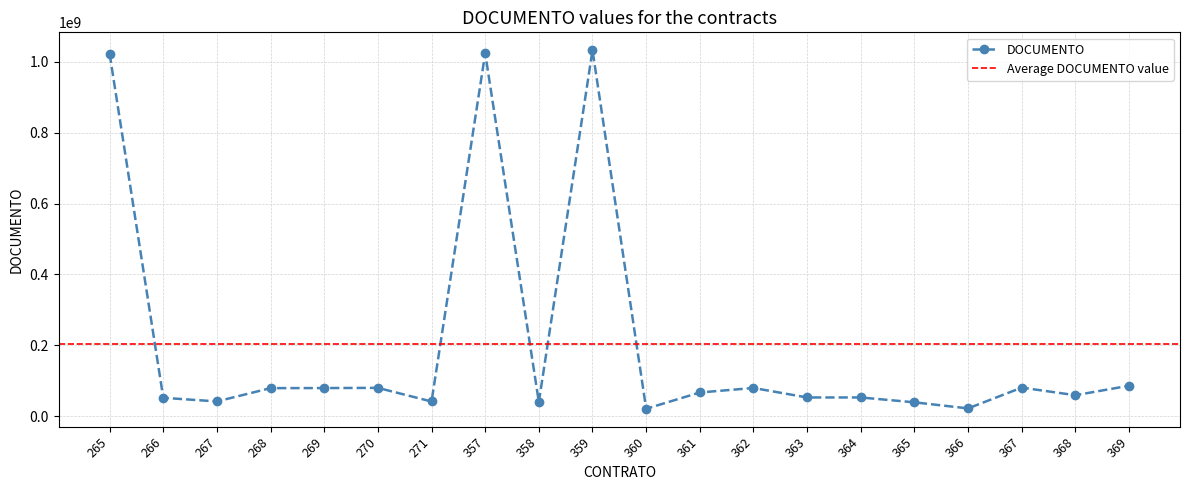

Approximately how many times larger is the value at 267 compared to 270?

0.5